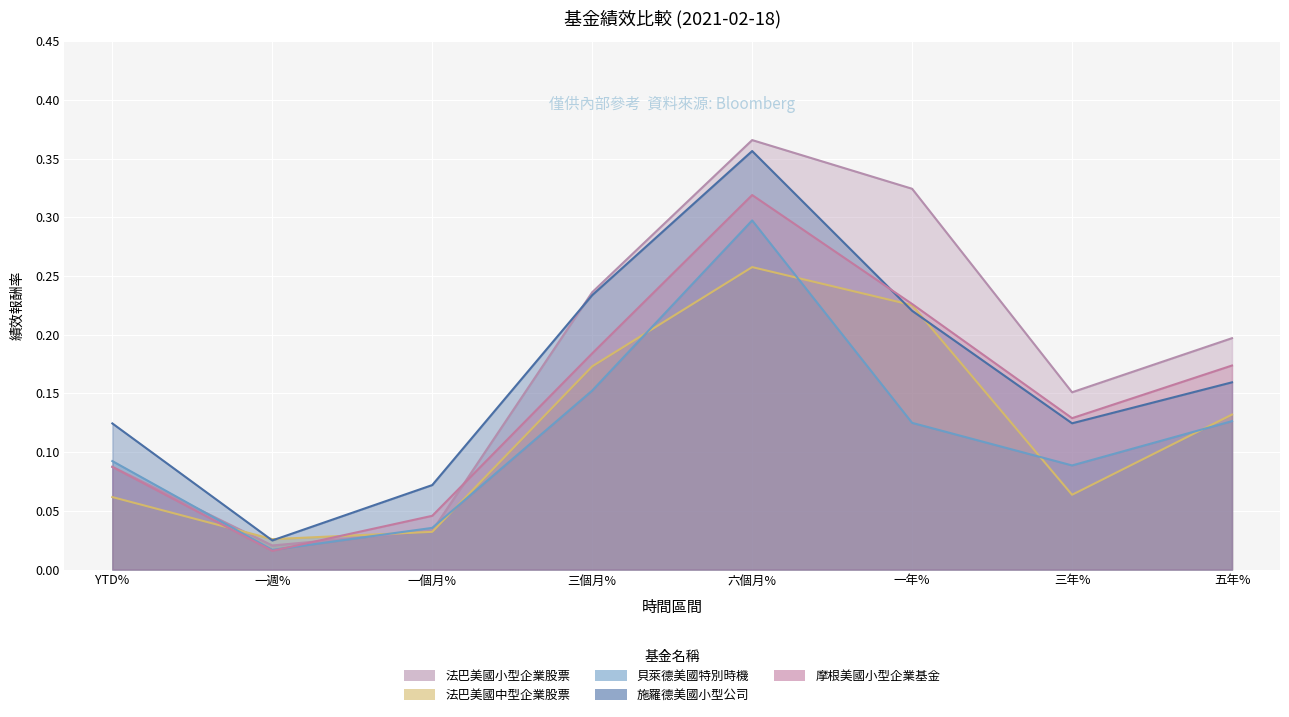

Rank the categories by 法巴美國中型企業股票 value from lowest to highest.

一週%, 一個月%, YTD%, 三年%, 五年%, 三個月%, 一年%, 六個月%